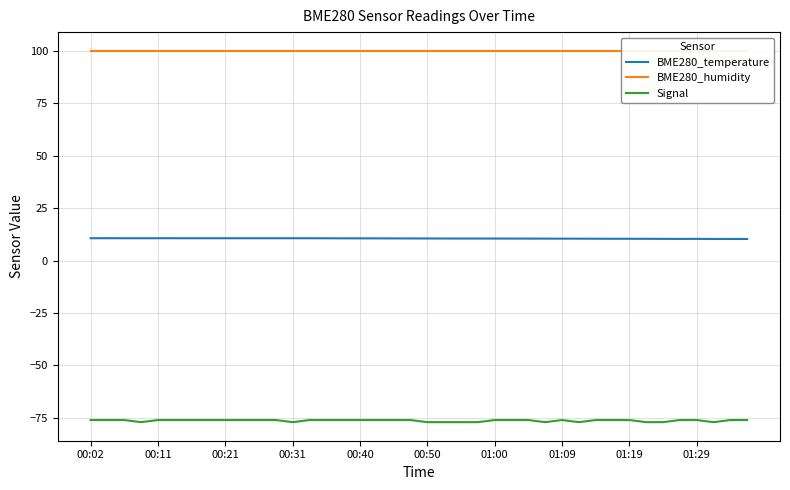

Which category has the highest value across all series?

00:02